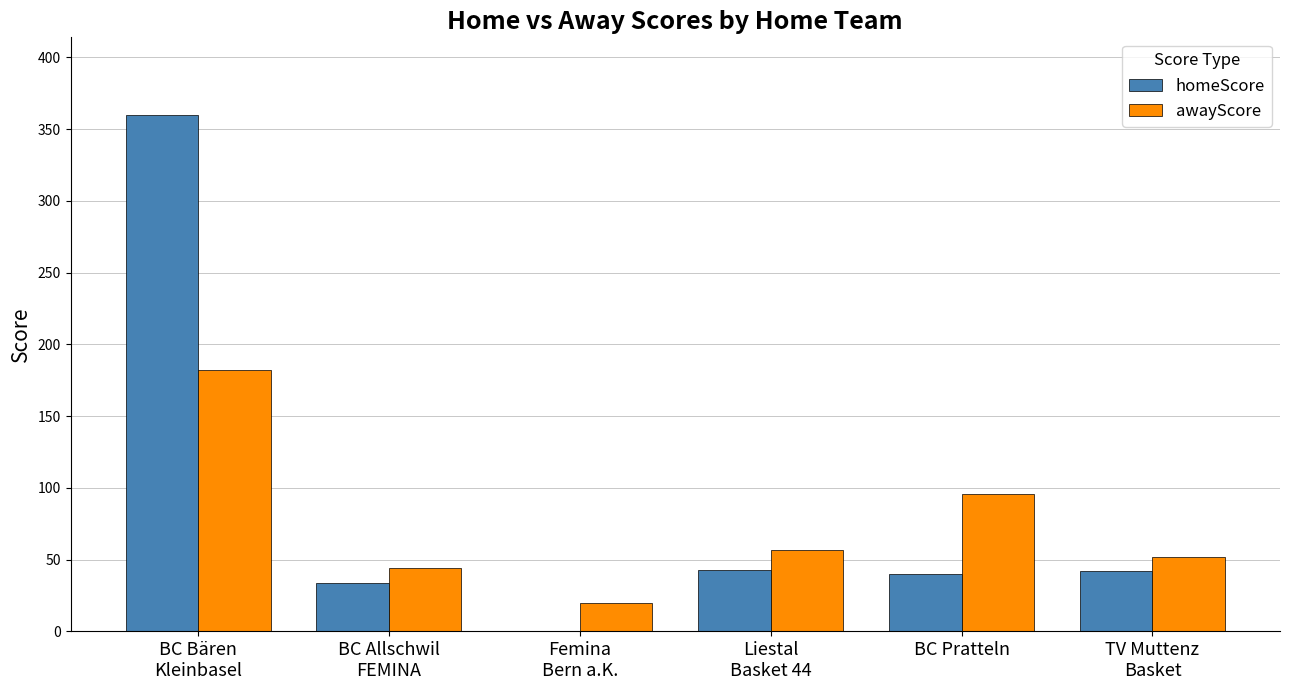

The value of homeScore at BC Pratteln is 40. True or false?

True